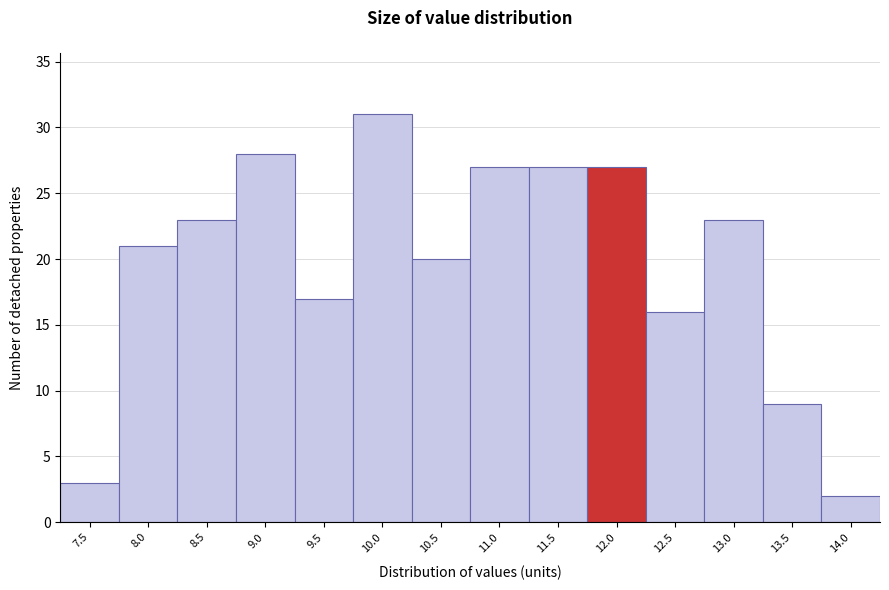

Reading left to right, list all the values displayed in this chart.

7.5=3	8.0=21	8.5=23	9.0=28	9.5=17	10.0=31	10.5=20	11.0=27	11.5=27	12.0=27	12.5=16	13.0=23	13.5=9	14.0=2